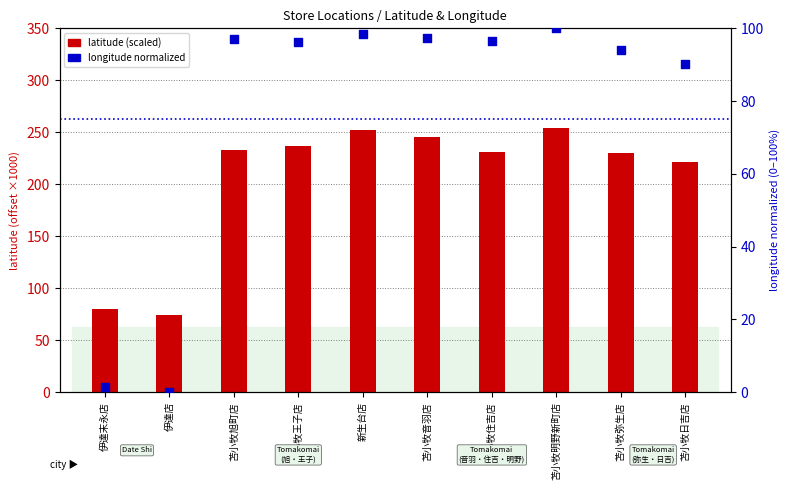

Is the value of latitude (scaled) at 苫小牧音羽店 greater than the value of longitude (normalized) at 苫小牧旭町店?

Yes